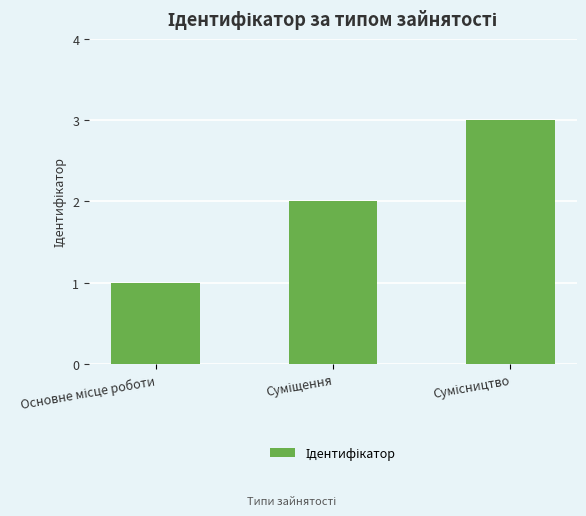

What is the sum of all values?

6